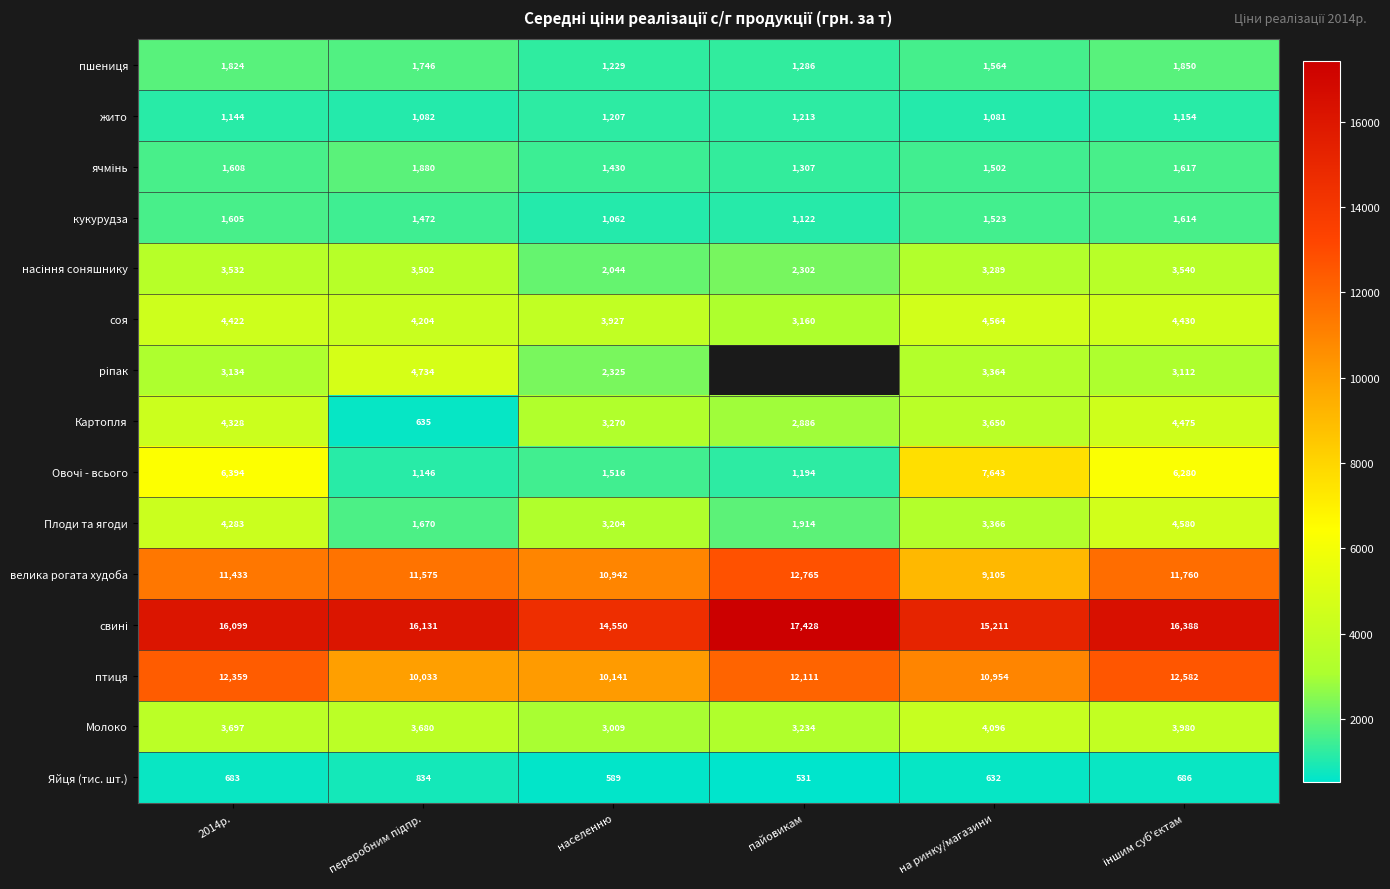

What is the spread (max minus min) of values at іншим суб'єктам?

15702.3